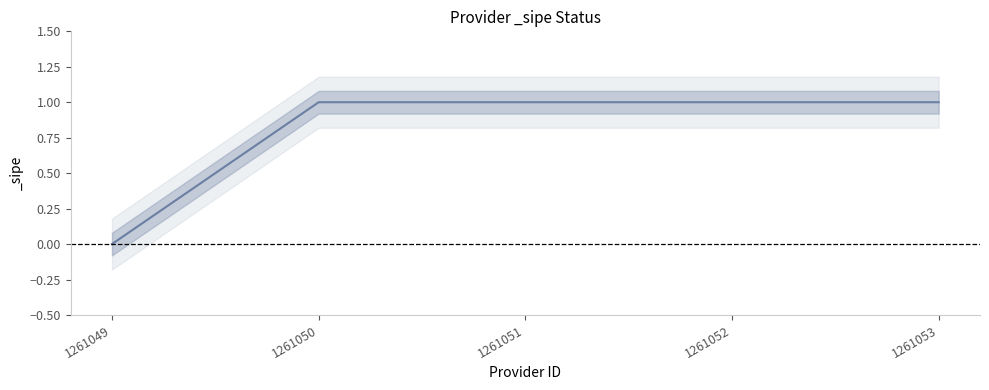

At which category does the chart reach its peak across all series?

1261050